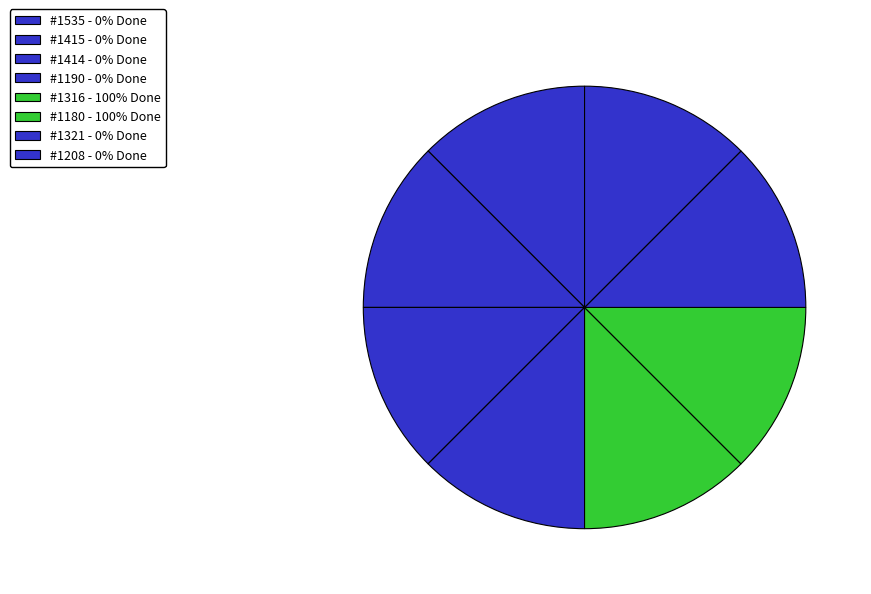

What is the smallest slice in the pie chart?

1535